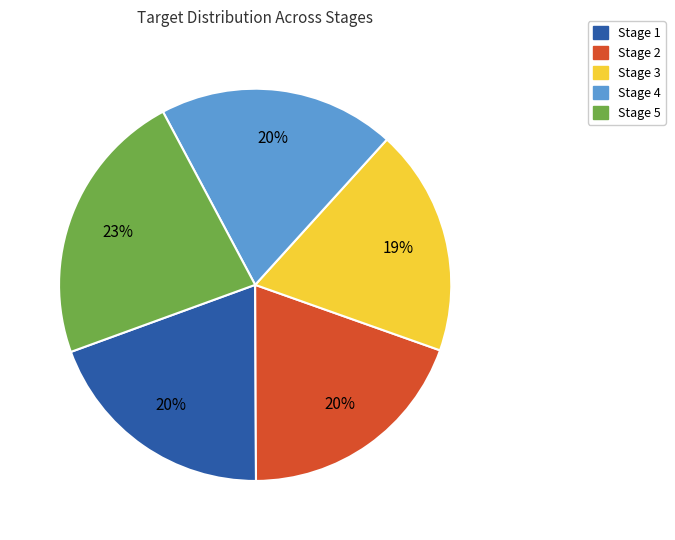

To the nearest percent, what is the average slice percentage?

20%